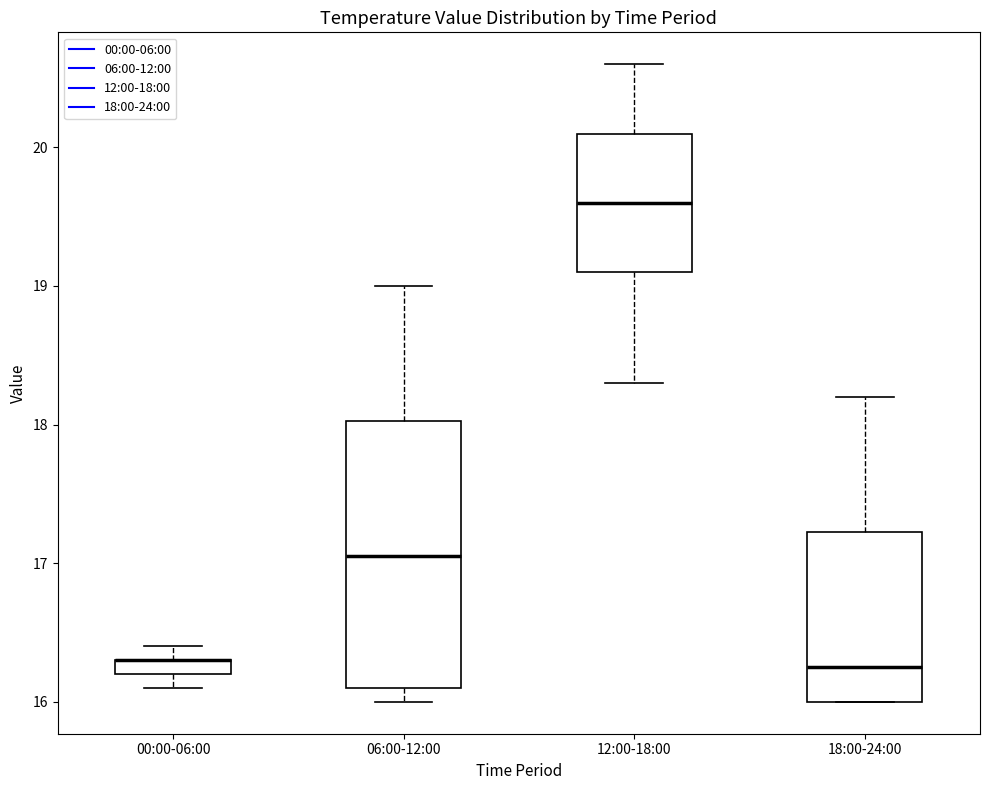

Comparing the boxes themselves (not the whiskers), which one is the tallest?

06:00-12:00